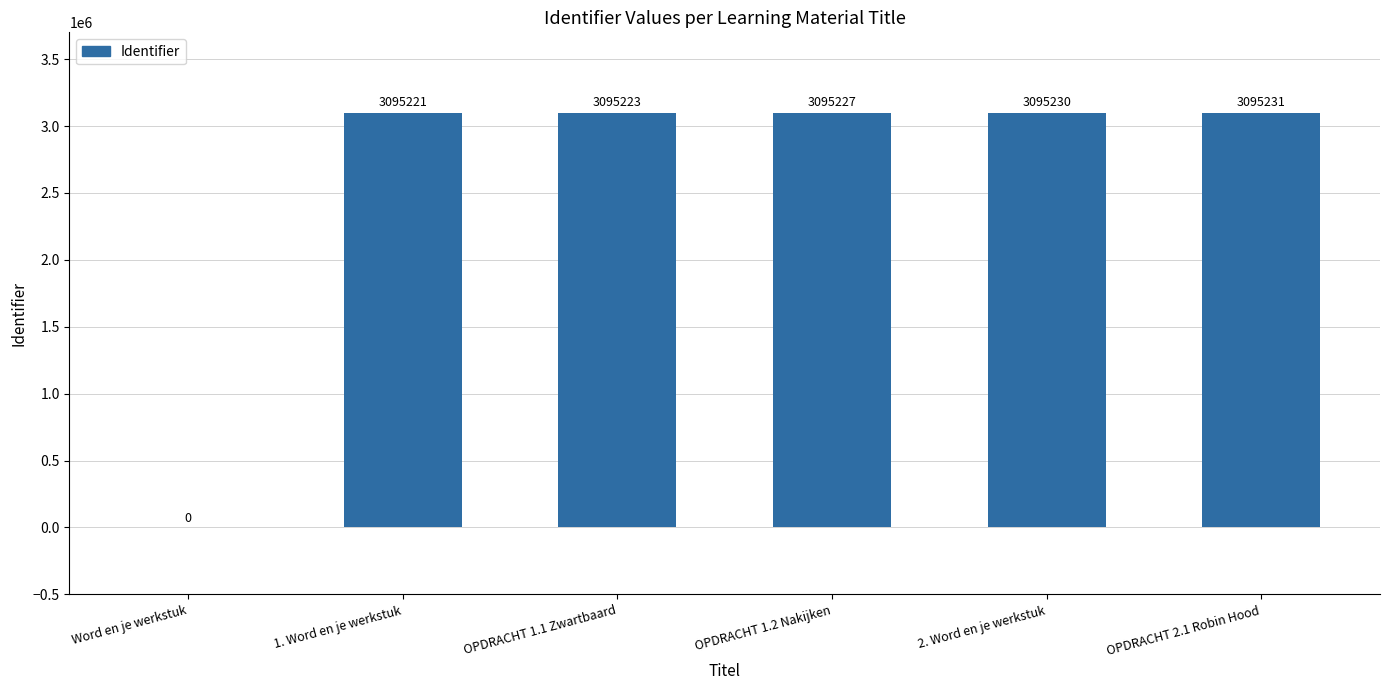

What value does the data have at OPDRACHT 2.1 Robin Hood, to the nearest 10?

3095230